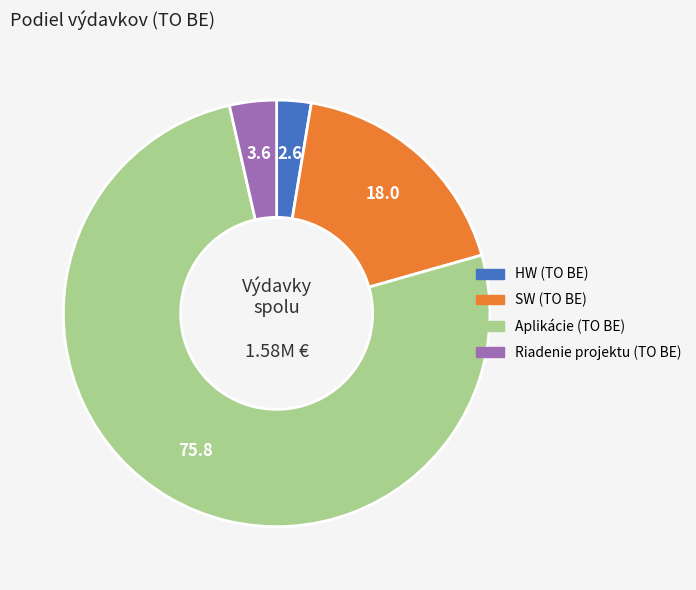

How many slices are in this pie chart?

4